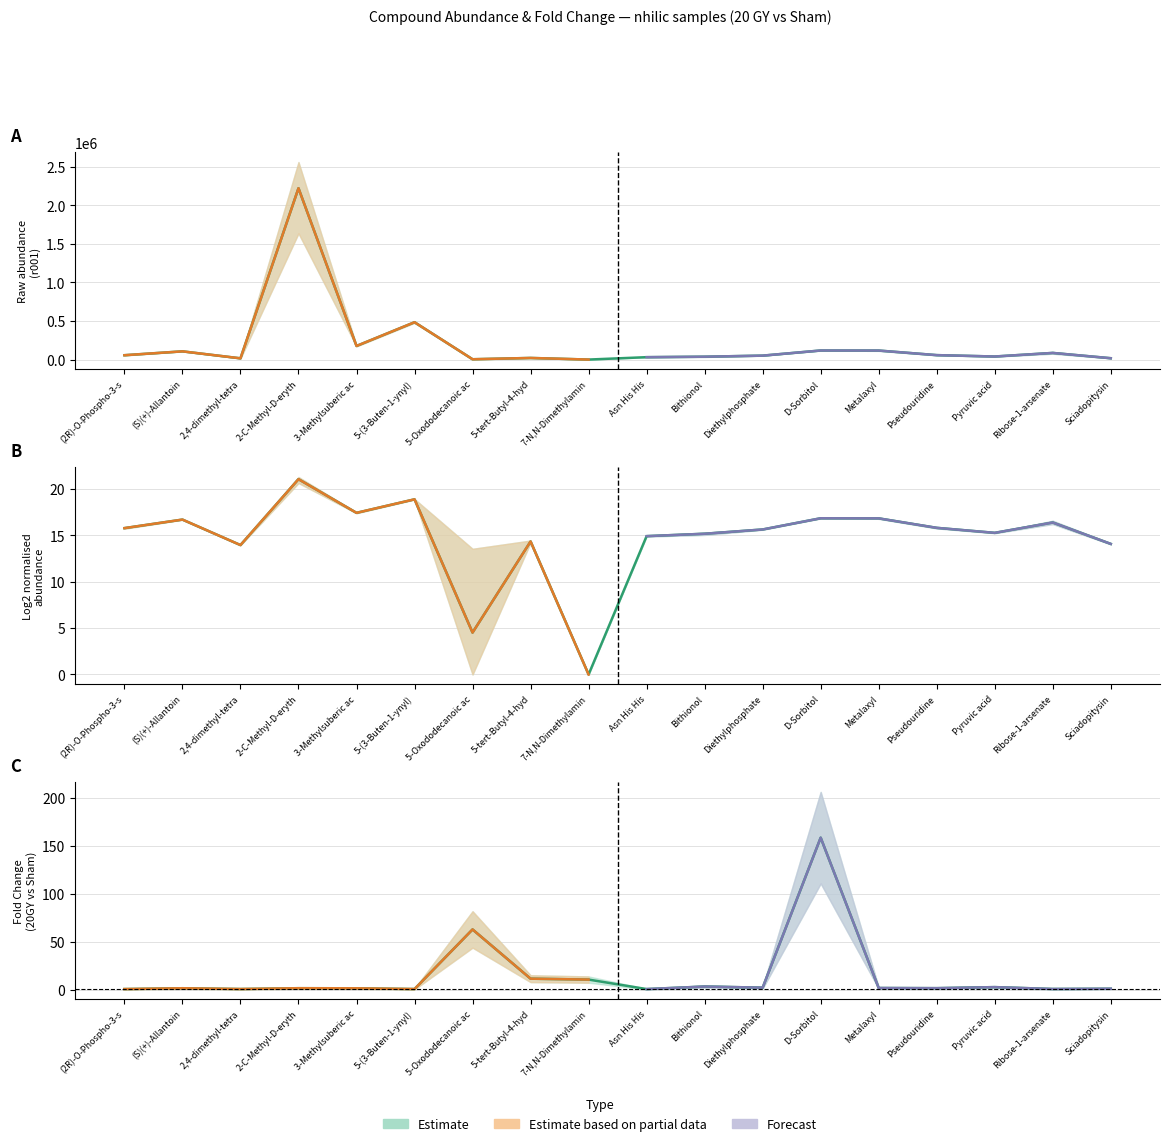

How many categories are shown in the chart?

18